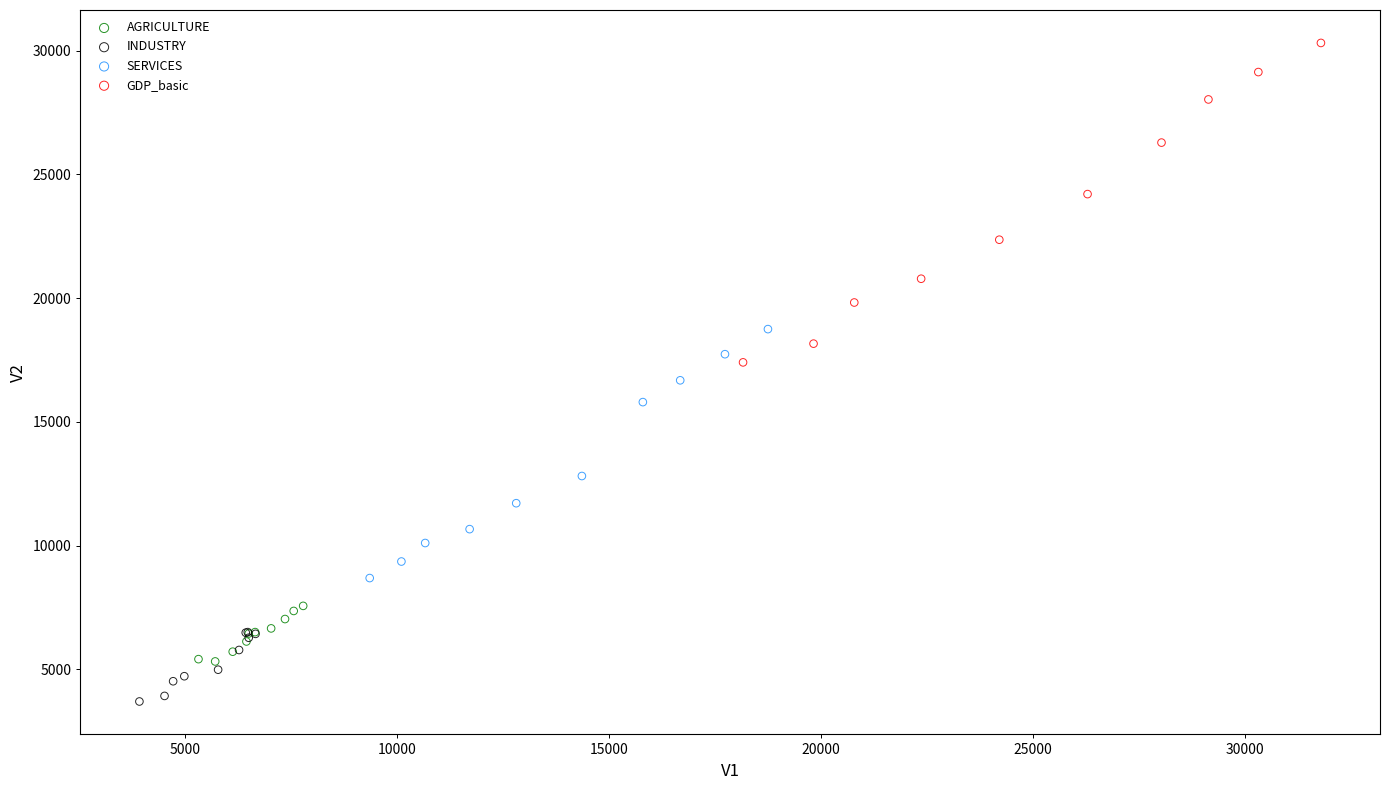

Which series contains the lowest Y value?

INDUSTRY